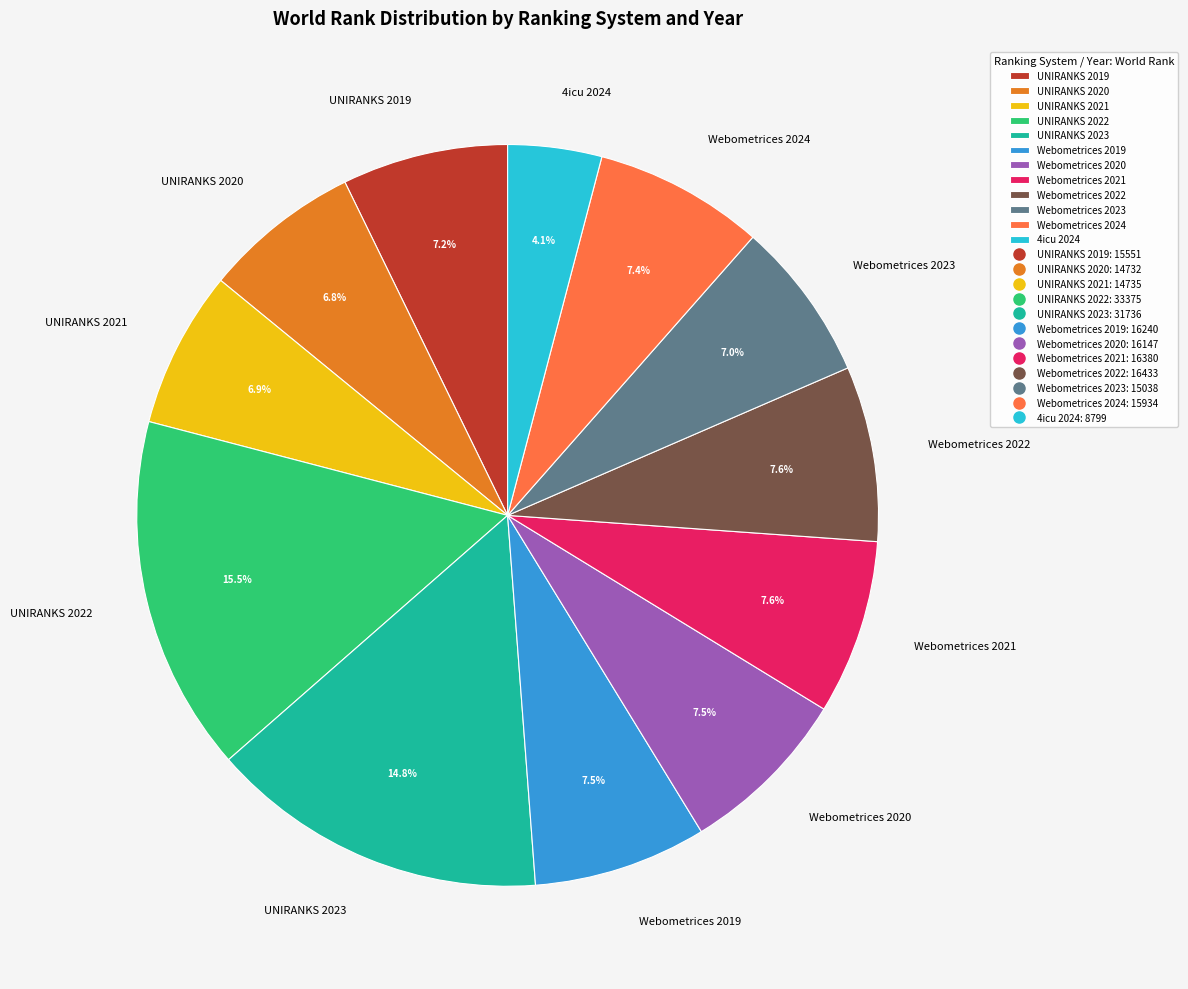

Between 4icu 2024 and Webometrices 2023, which is larger?

Webometrices 2023